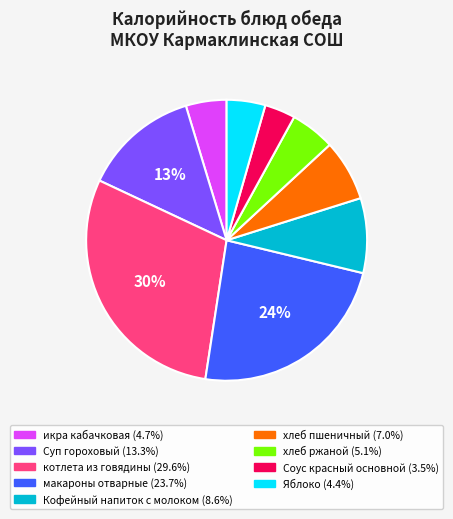

How many slices are in this pie chart?

9